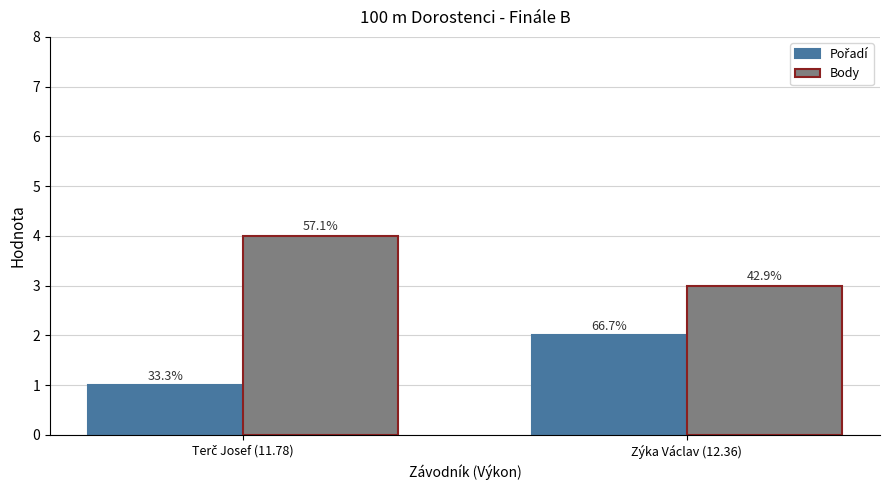

What is the sum of all Pořadí values?

3